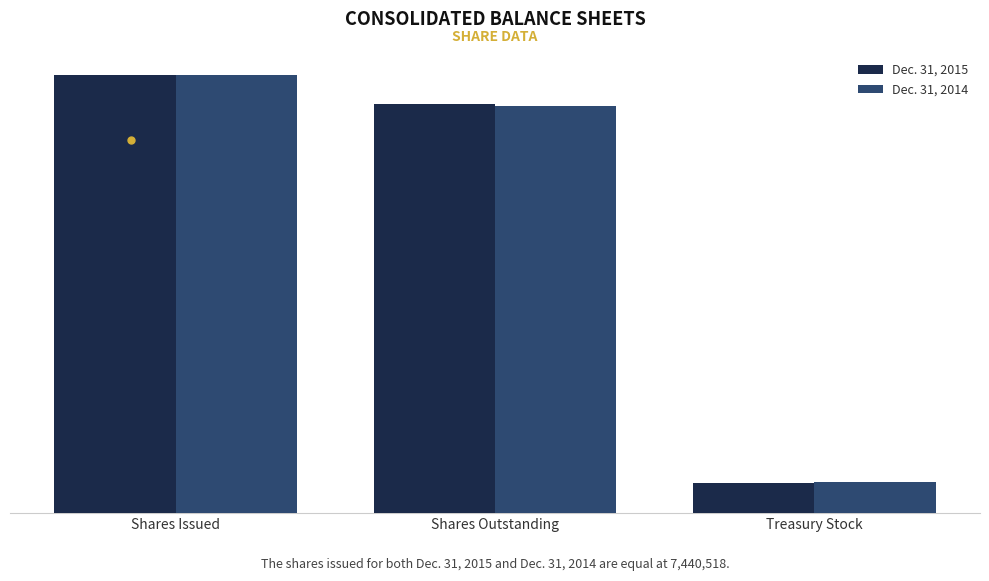

Does the chart contain any negative values?

No